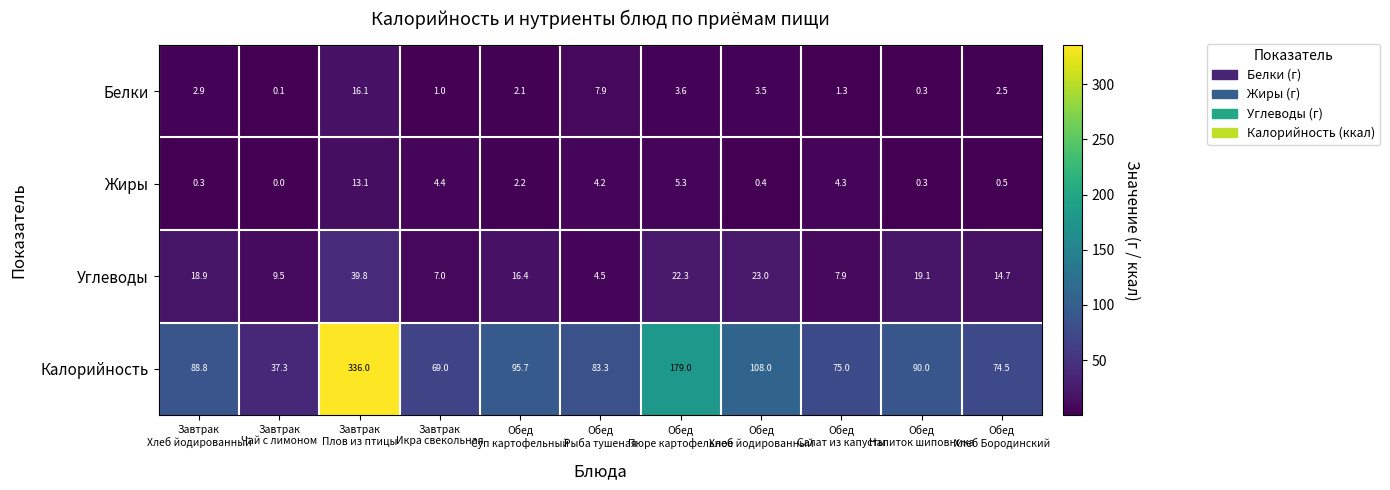

What is the sum of all Калорийность values?

1236.6